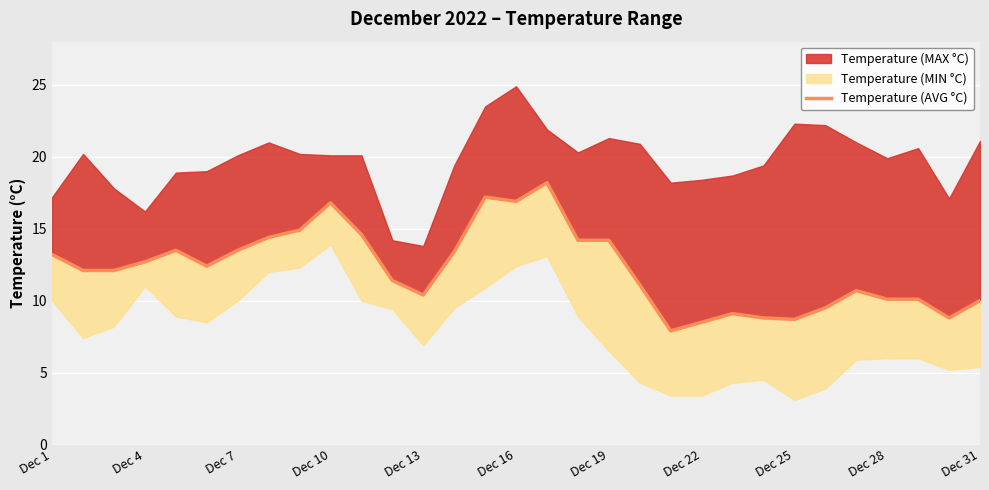

What is the sum of all values?

379.4